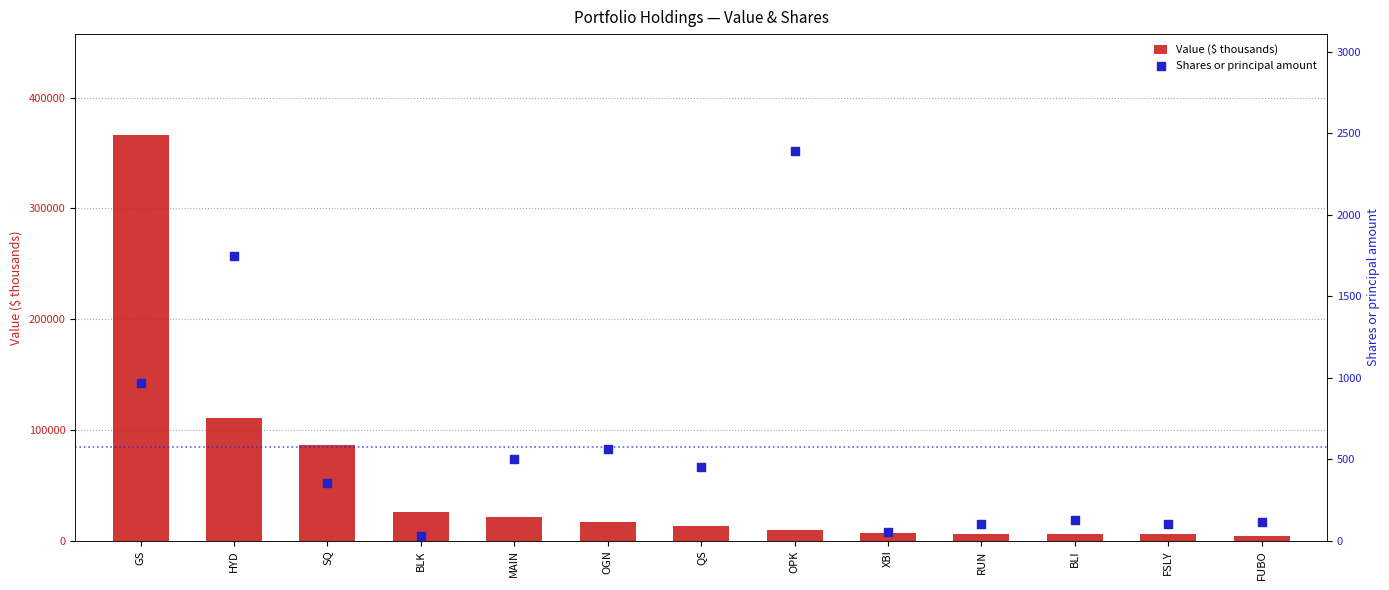

What are all the series names shown in the legend?

Value ($ thousands), Shares or principal amount